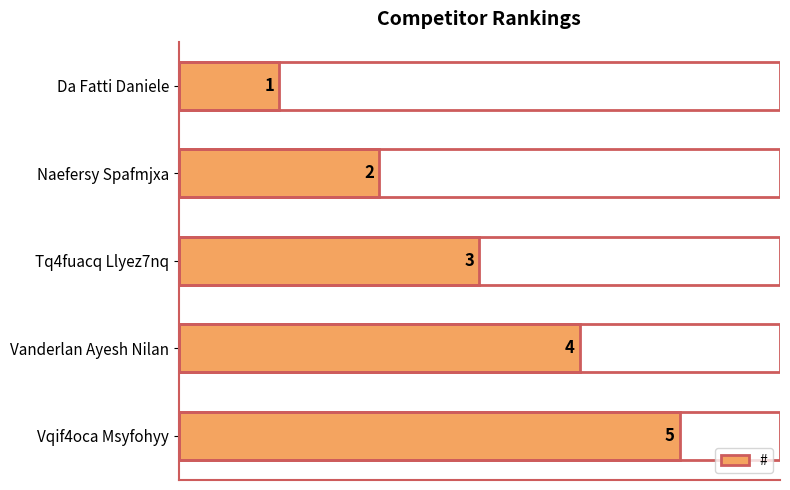

What position from the bottom is Da Fatti Daniele?

5